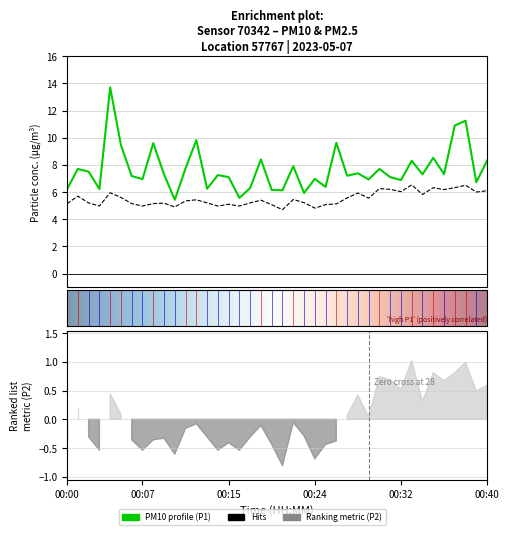

The value of P2 at 00:12 is 1.5. True or false?

False